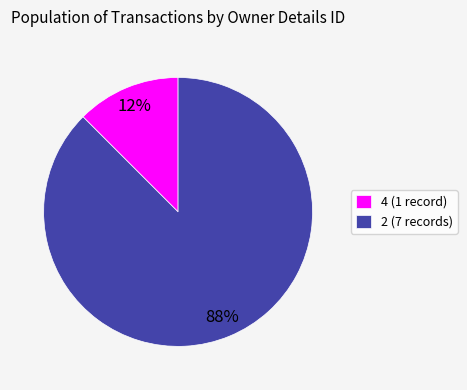

Between 4 and 2, which is larger?

2